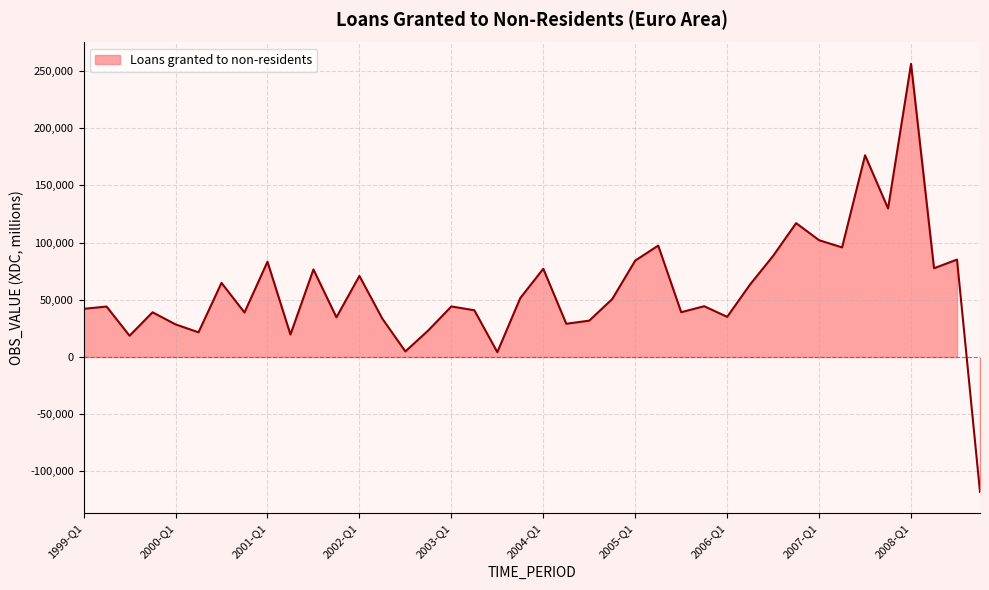

Reading right to left, what are all the values shown in this chart?

-117841.3	85141.2	77561.9	256144.7	129810.4	176289.7	95777.2	102055.1	116978.0	88391.2	63452.2	35088.1	44376.7	39149.0	97356.2	84257.7	50650.4	31782.2	29036.9	77113.7	51529.1	4236.1	40843.4	44172.4	23301.5	4875.0	33441.9	70836.3	34701.0	76519.1	19602.1	83278.9	38873.7	64757.7	21567.1	28494.5	39074.3	18583.7	44092.2	42082.6